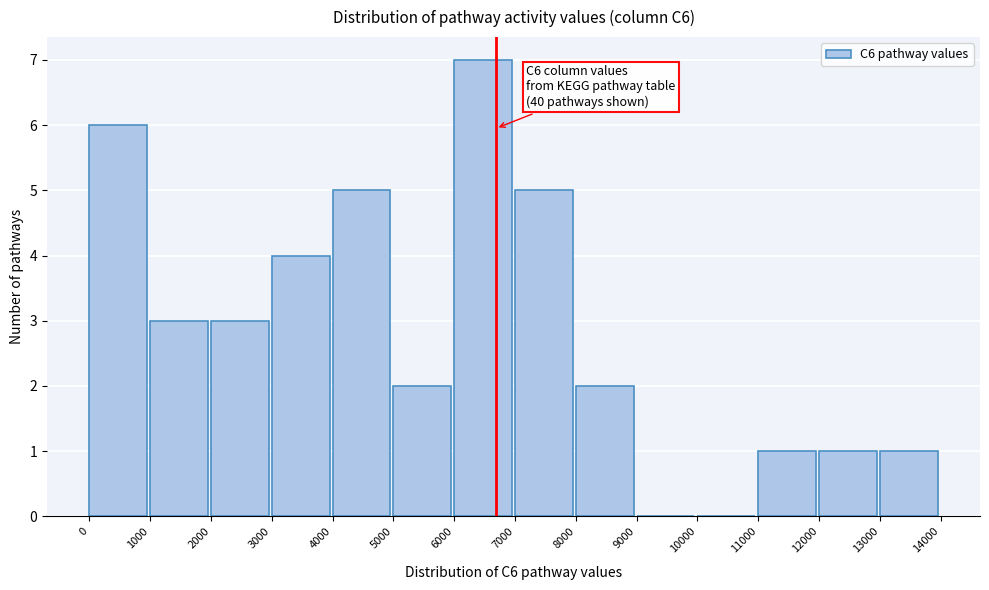

Over which range of the x-axis is the bar tallest?

6000 to 7000